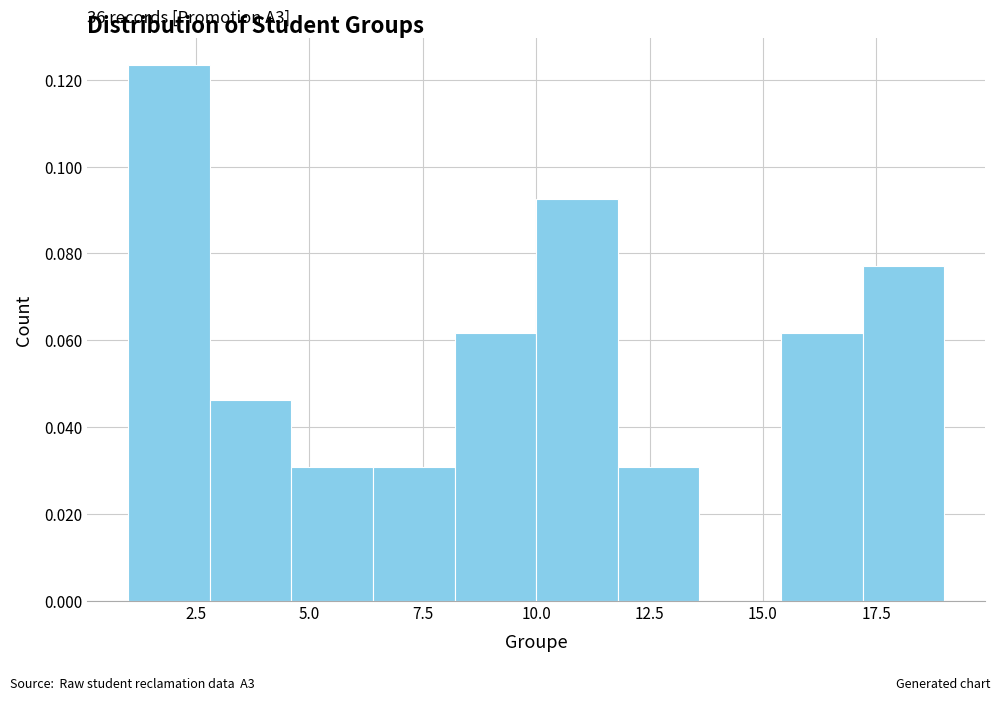

Around what value on the x-axis is the tallest bar? Give the approximate position of its centre, as read against the axis.

2.0